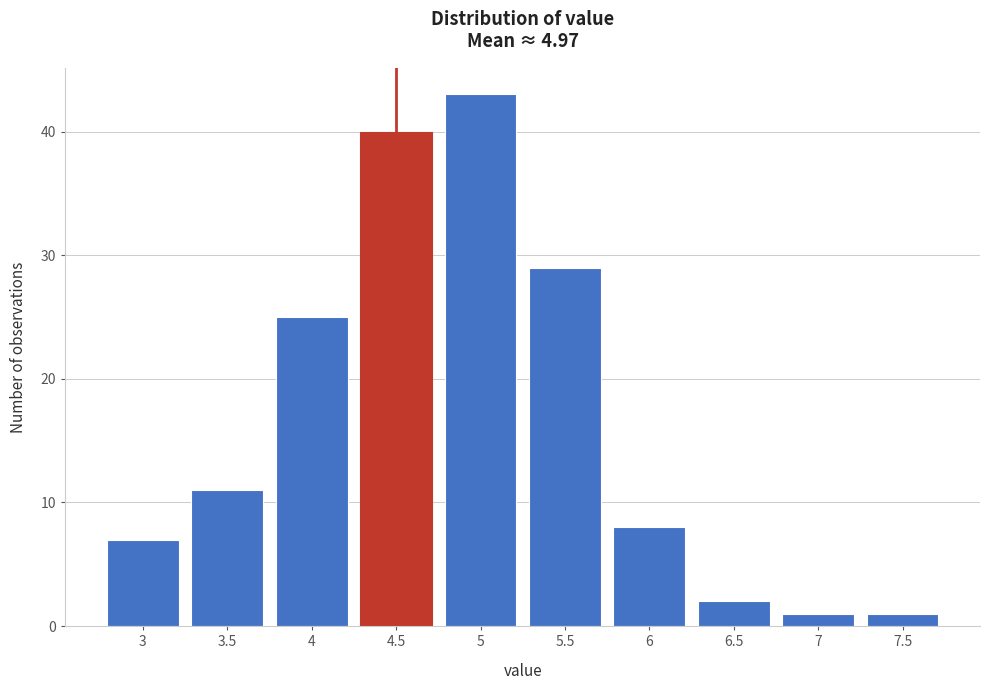

Reading left to right, what are all the values shown in this chart?

3=7	3.5=11	4=25	4.5=40	5=43	5.5=29	6=8	6.5=2	7=1	7.5=1